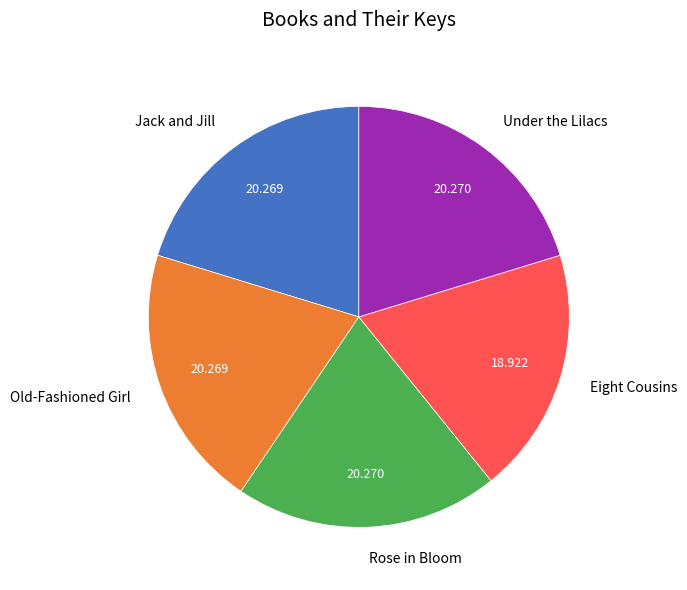

Is it true that Old-Fashioned Girl is 32% of the pie?

False